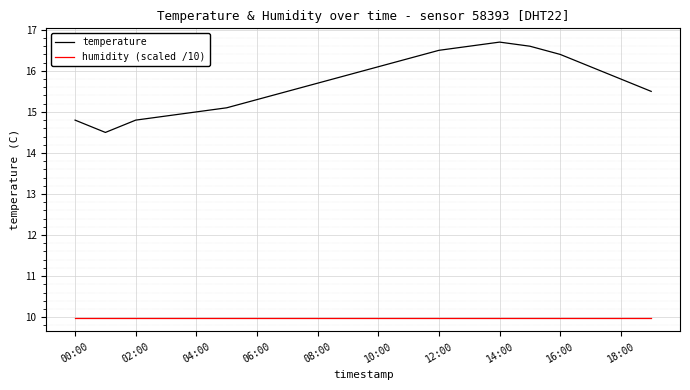

What is the highest value of the temperature series?

16.7